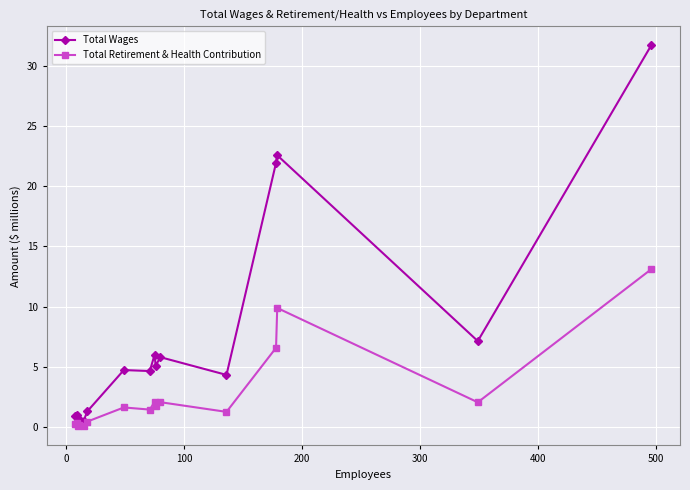

What is the minimum value for Total Retirement & Health Contribution?

0.1